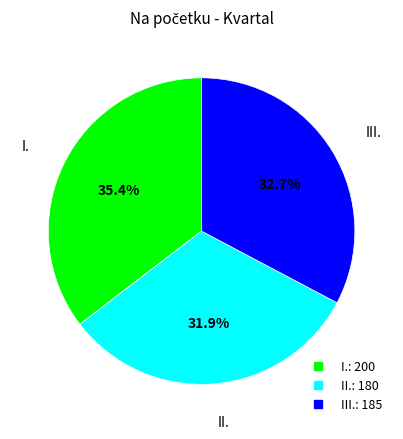

To the nearest percent, what portion does I. represent?

35%